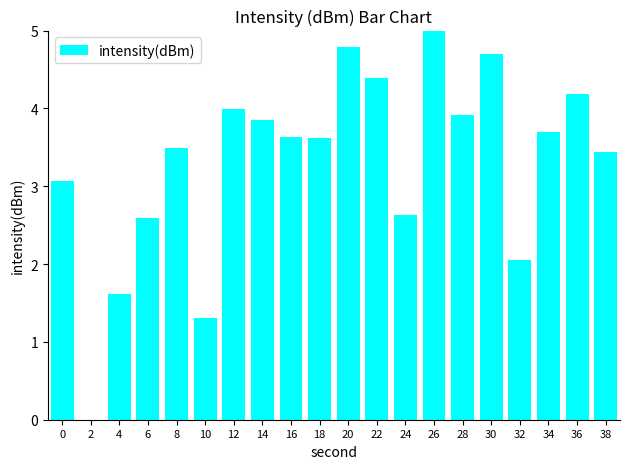

Between 12 and 8, which is larger?

12